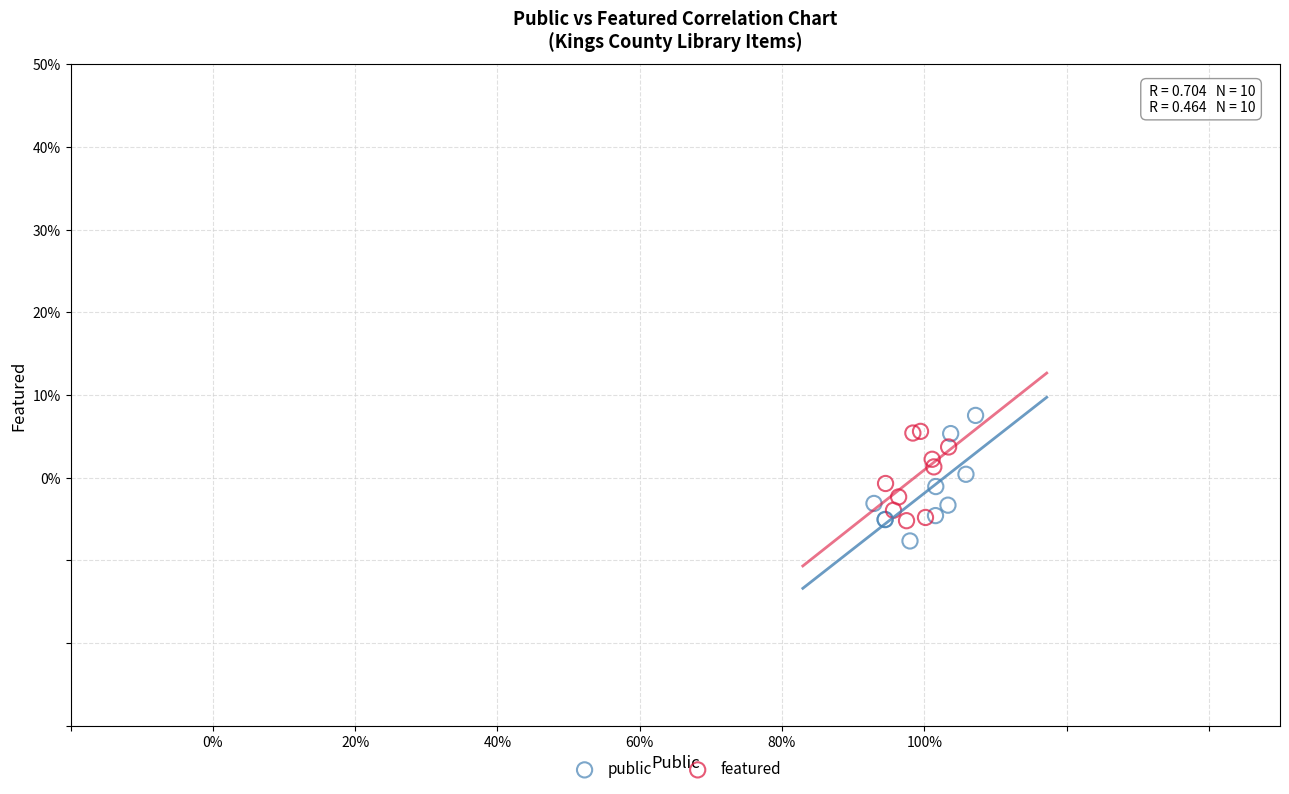

What are all the series names shown in the legend?

public, featured